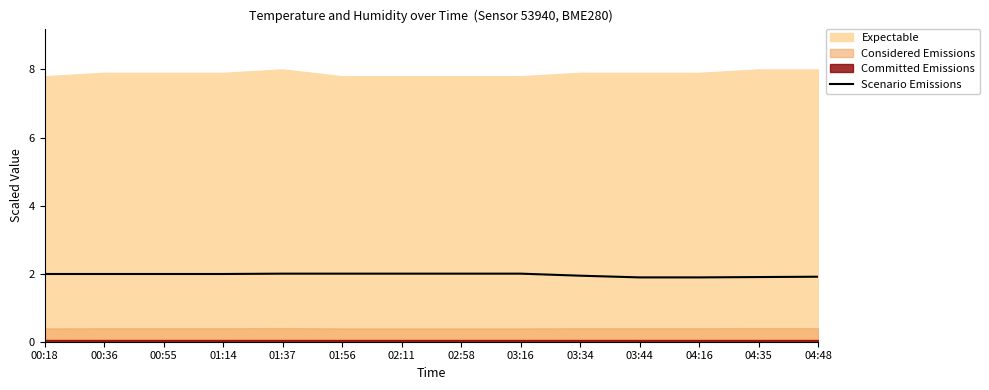

Rank the categories by value from lowest to highest.

03:44, 04:16, 04:35, 04:48, 03:34, 00:18, 00:36, 00:55, 01:14, 01:37, 01:56, 02:11, 02:58, 03:16